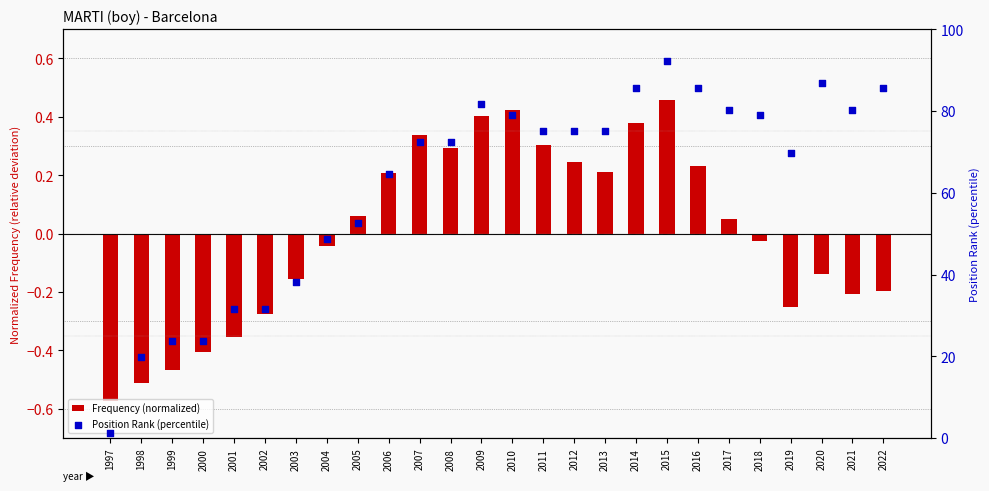

Is the value of Frequency (normalized) at 2010 greater than the value of Position Rank (percentile) at 2006?

No